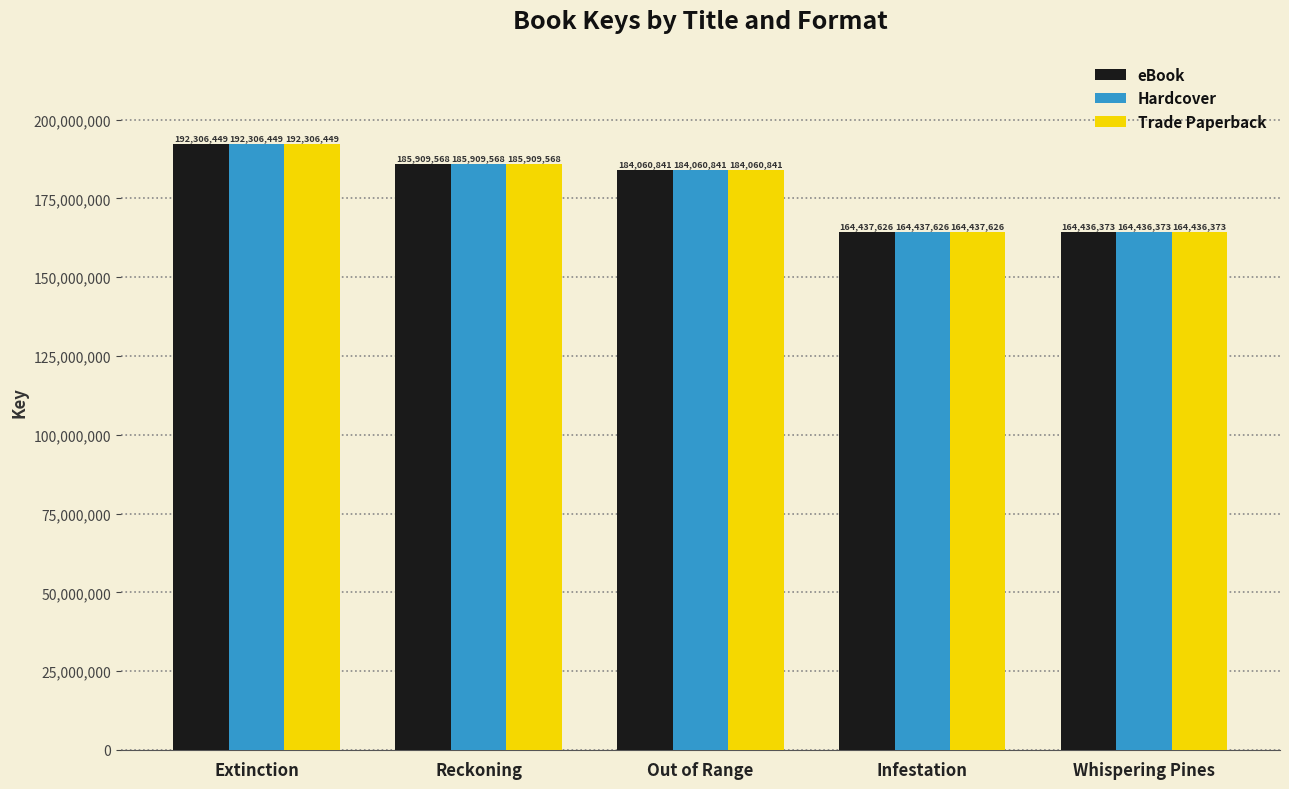

What is the average value of the Hardcover series?

178230171